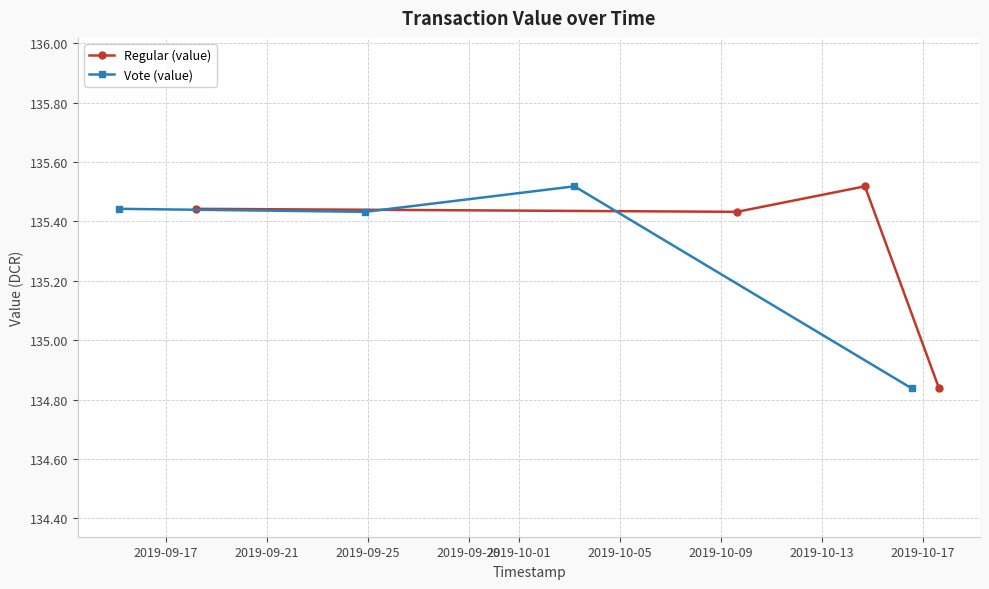

What are all the series names shown in the legend?

Regular (value), Vote (value)